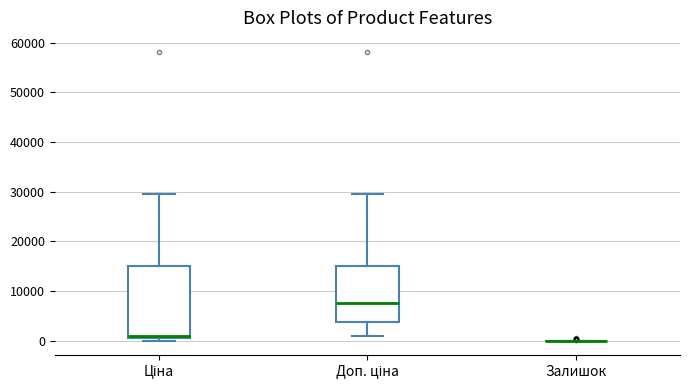

Reading left to right, transcribe this box plot: for each box, give where its median line is, the range the box spans, and where its two whiskers end, as read against the y-axis. The values are not printed on the chart, so give them approximately, as read against the axis.

Ціна: median 1000 (just above the box's lower edge), box 1000 to 15000, whiskers 0 to 30000
Доп. ціна: median 8000, box 4000 to 15000, whiskers 1000 to 30000
Залишок: box collapsed to a line at 0, whiskers 0 to 0